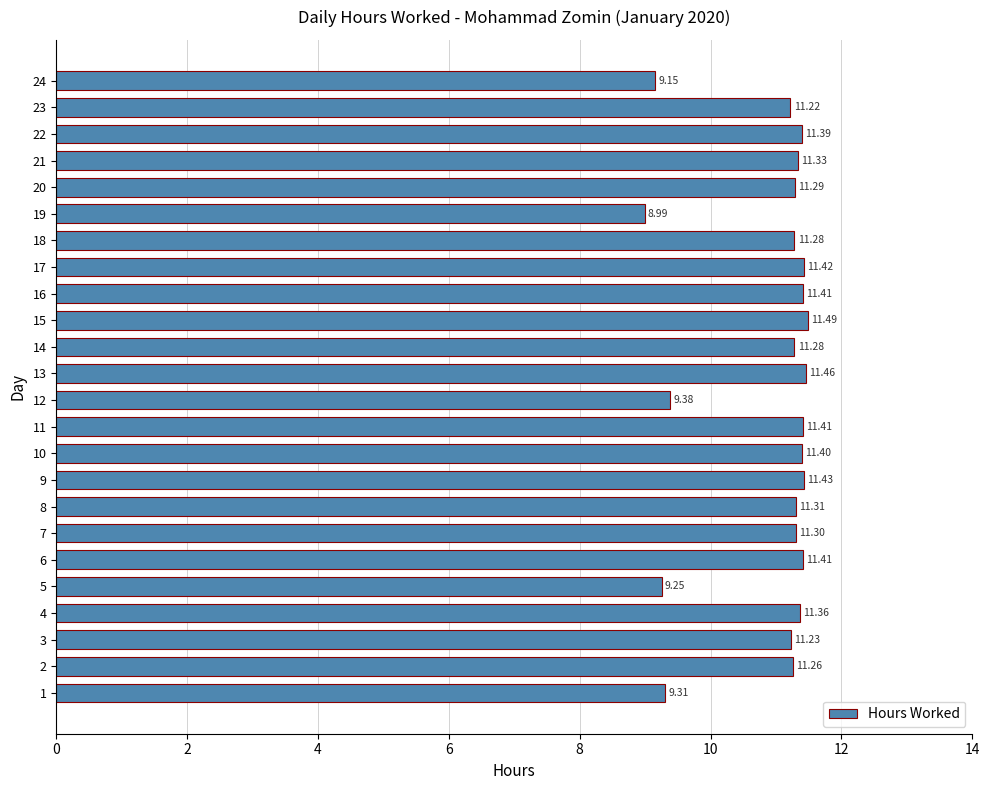

What value does the data have at 15?

11.5